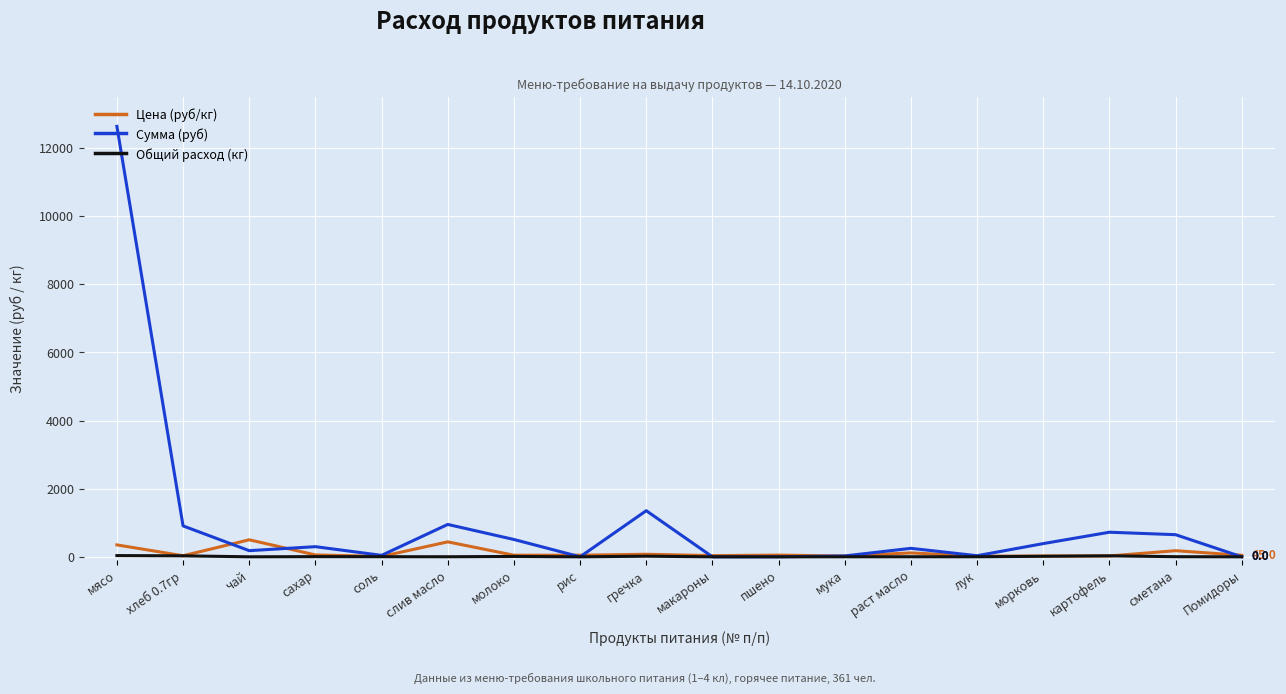

True or false: Сумма (руб) has a value of 0.0 at пшено.

True